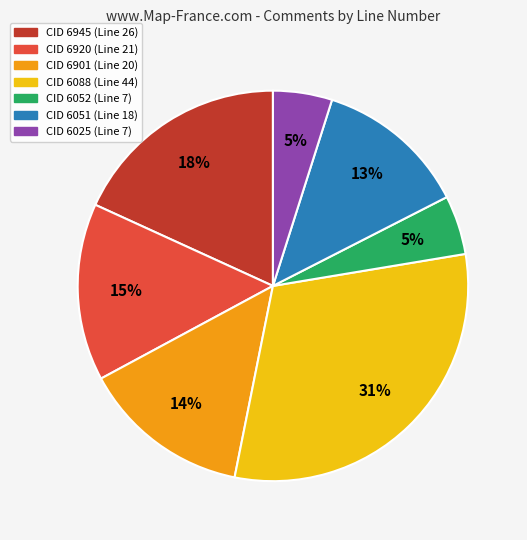

To the nearest percent, what is the average slice percentage?

14%